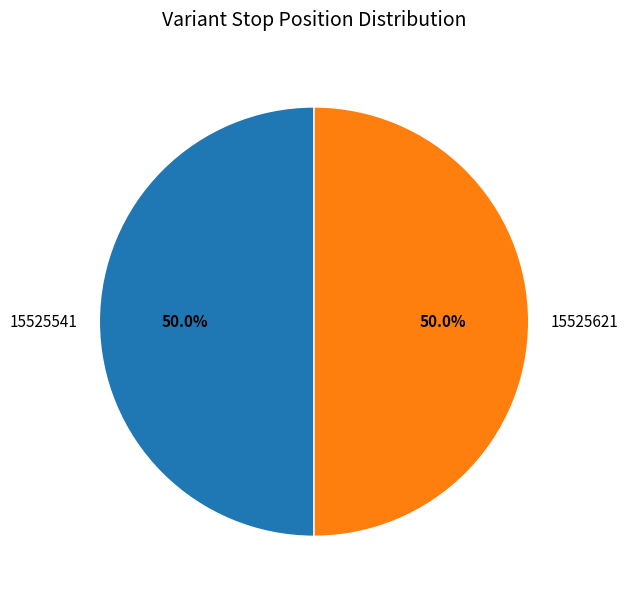

To the nearest percent, what portion does 15525541 represent?

50%